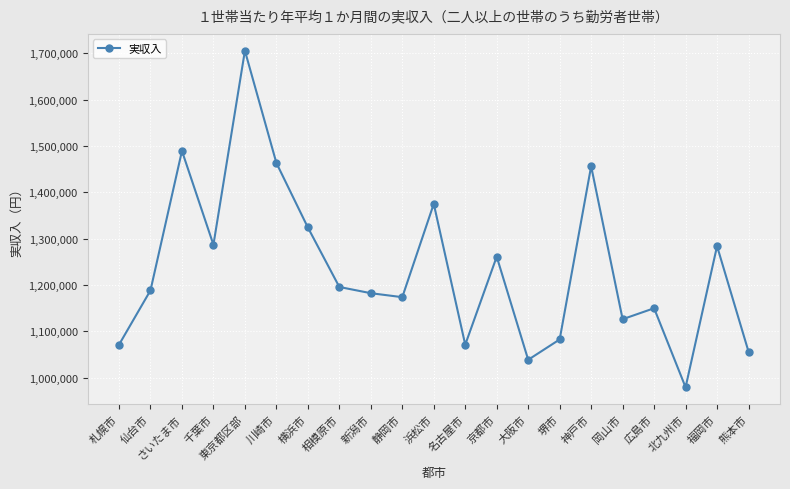

How many lines are shown in the chart?

1